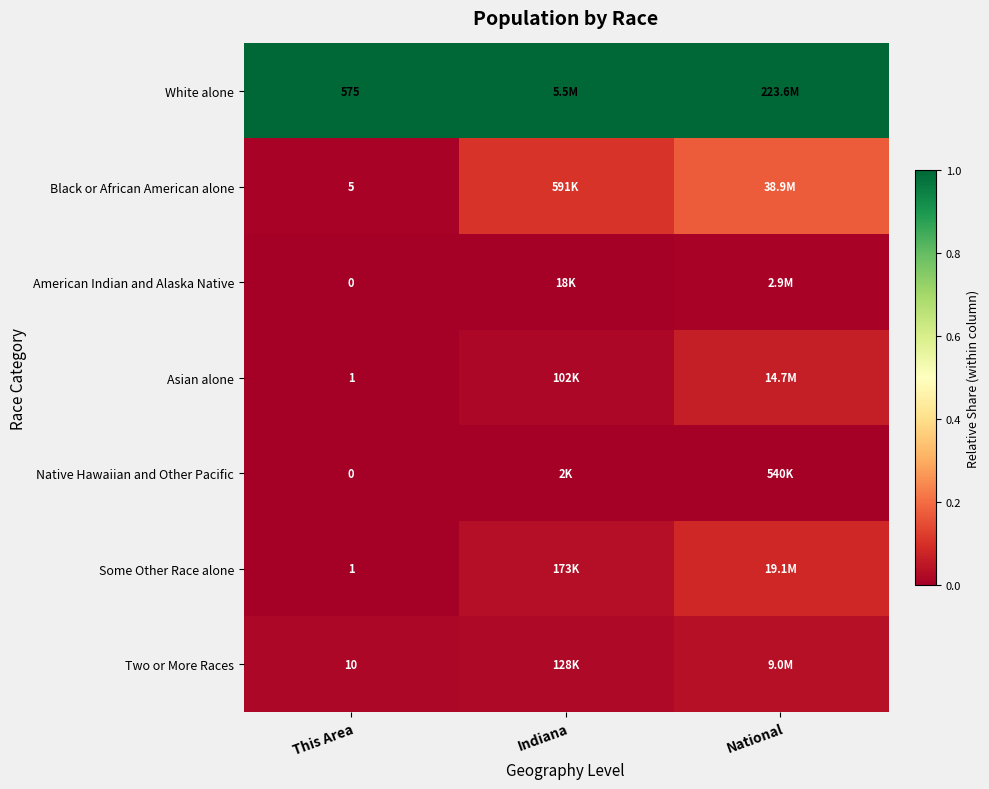

Is the value of Two or More Races at This Area greater than the value of Some Other Race alone at This Area?

Yes